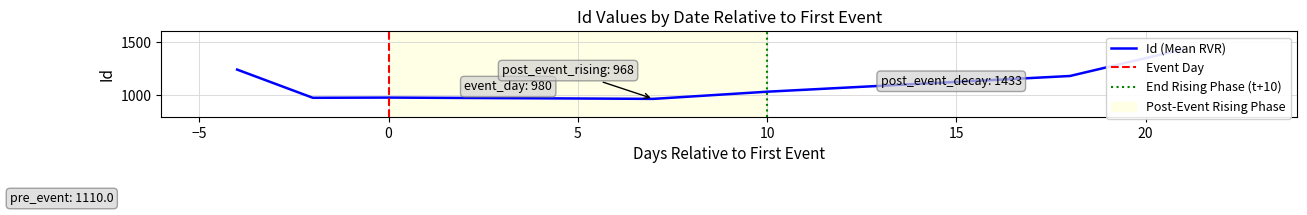

How many data points are less than 1035?

3